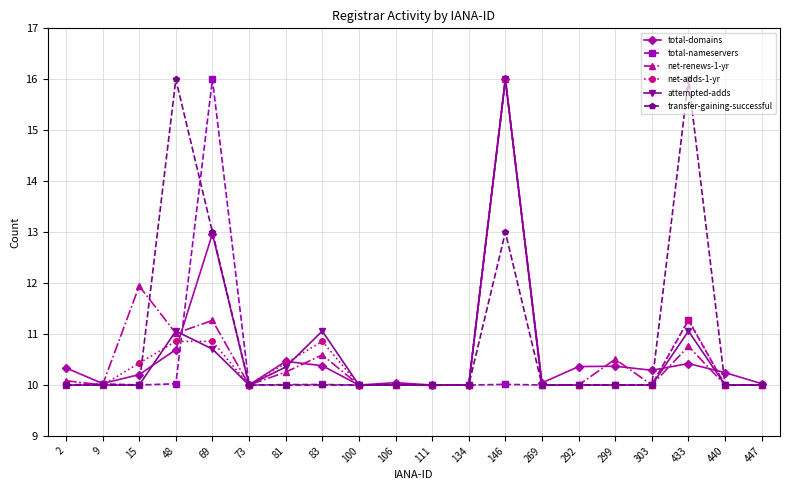

Does the chart have visible grid lines?

Yes